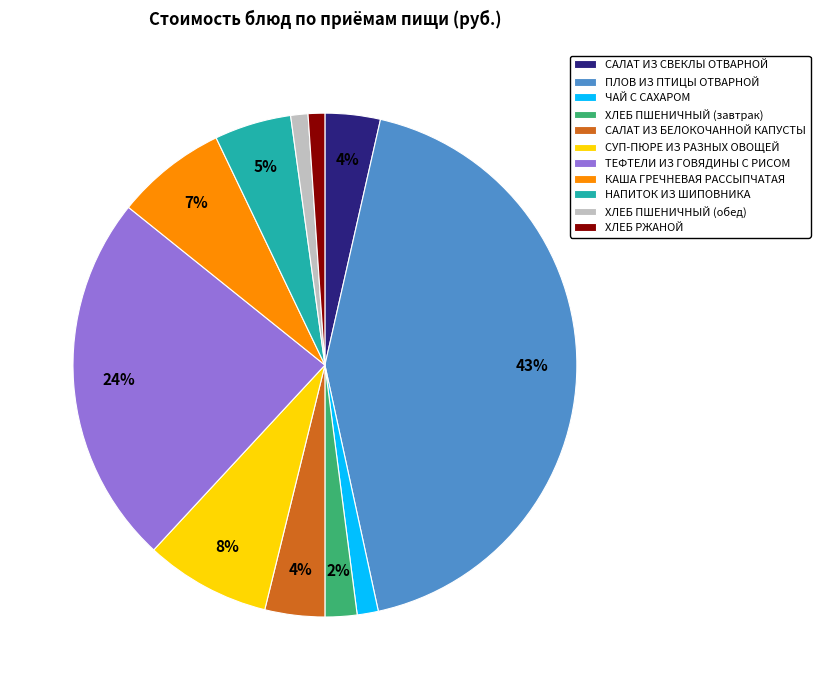

Approximately how many times larger is the value at САЛАТ ИЗ БЕЛОКОЧАННОЙ КАПУСТЫ compared to СУП-ПЮРЕ ИЗ РАЗНЫХ ОВОЩЕЙ?

0.5